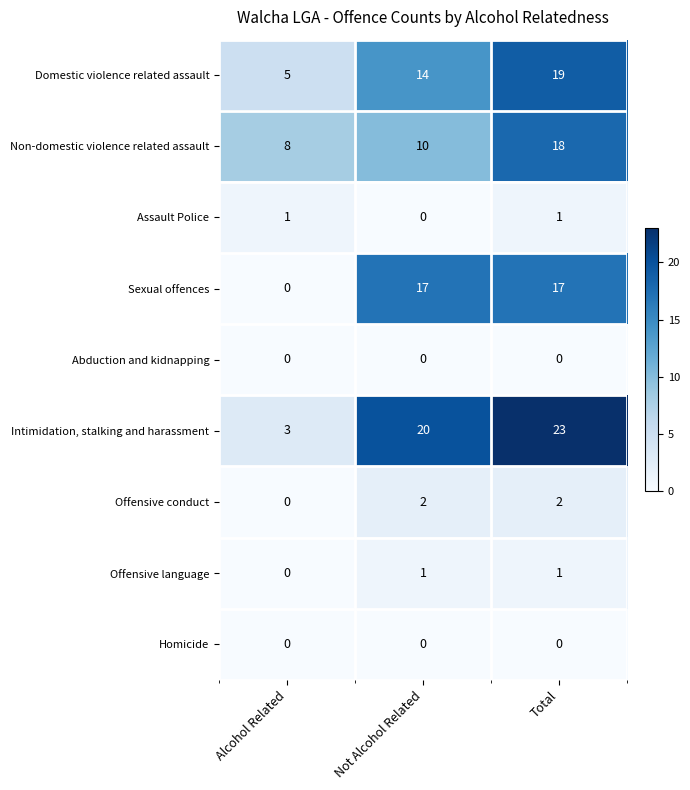

Count the number of categories in the chart.

3